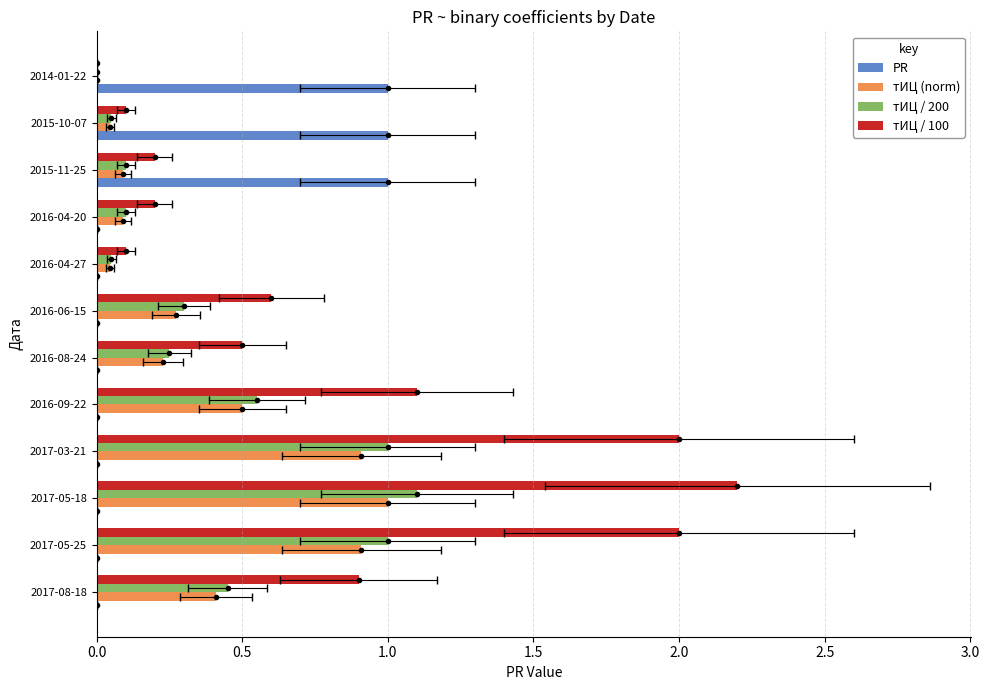

Rank the series by their maximum value, from lowest to highest.

PR, тИЦ (norm), тИЦ / 200, тИЦ / 100